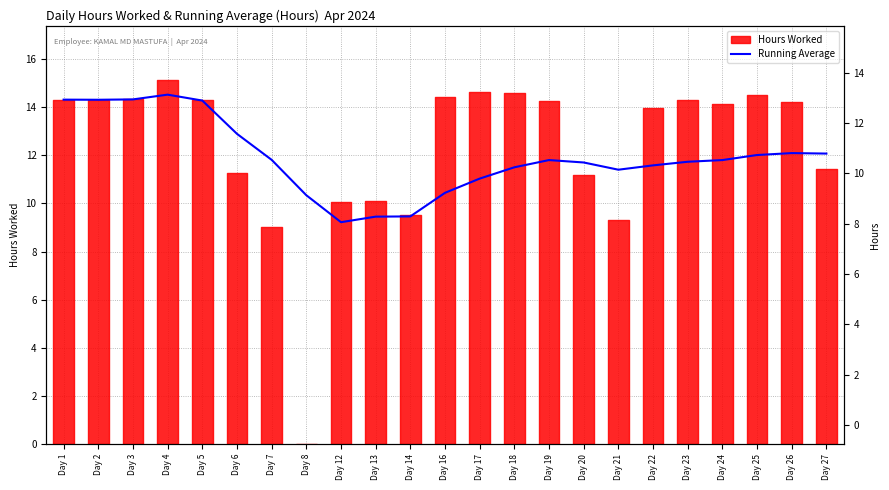

What is the change in value from Day 12 to Day 14?

+0.2